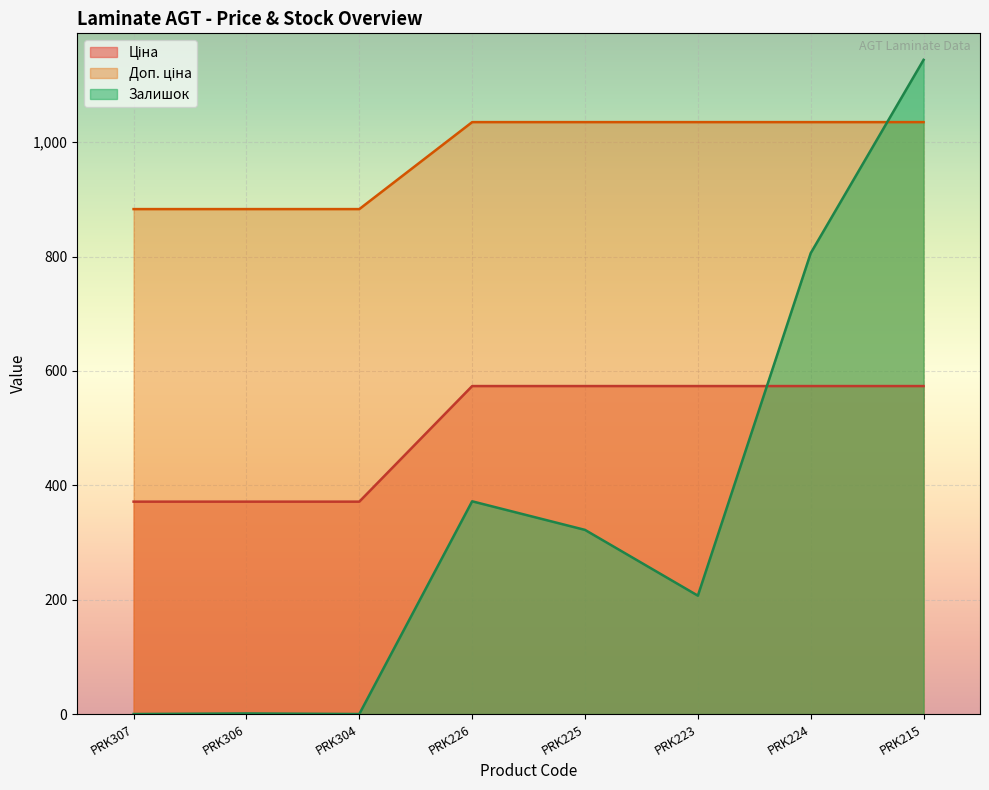

True or false: Залишок and Доп. ціна cross at least once.

True